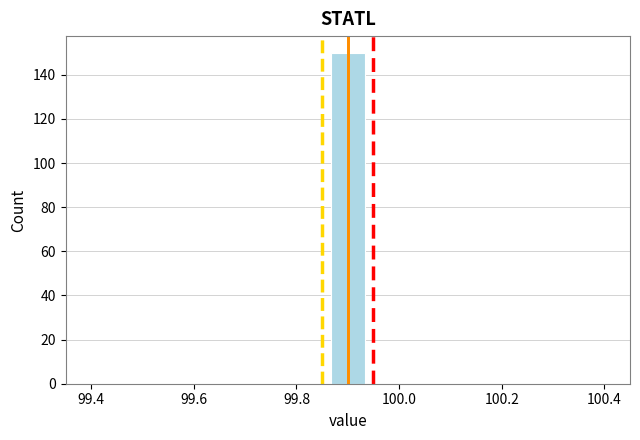

Read against the x-axis, roughly where is the centre of the tallest bar?

99.90